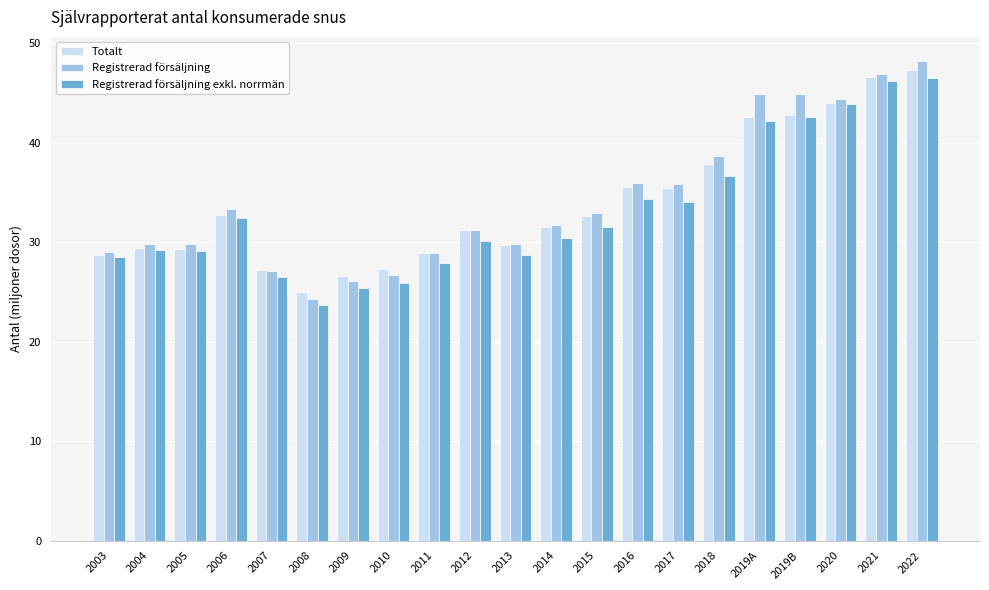

Which series changed the most between 2011 and 2019B?

Registrerad försäljning